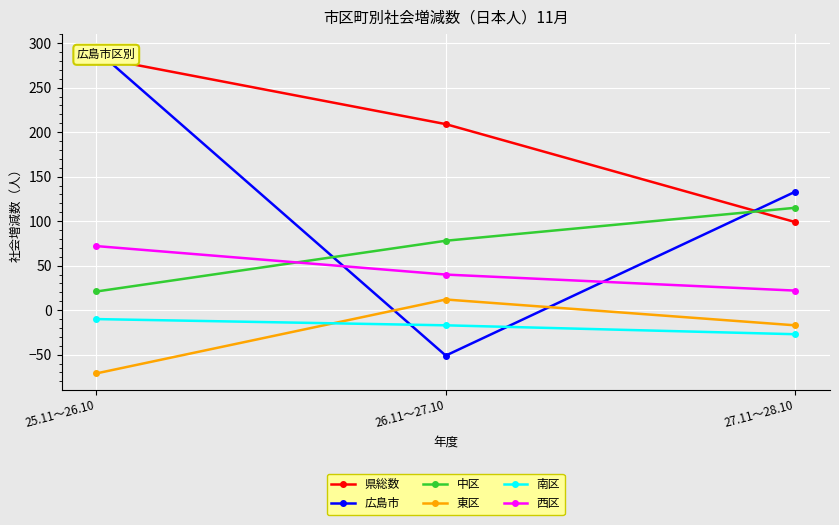

At how many categories does at least one series exceed -57?

3